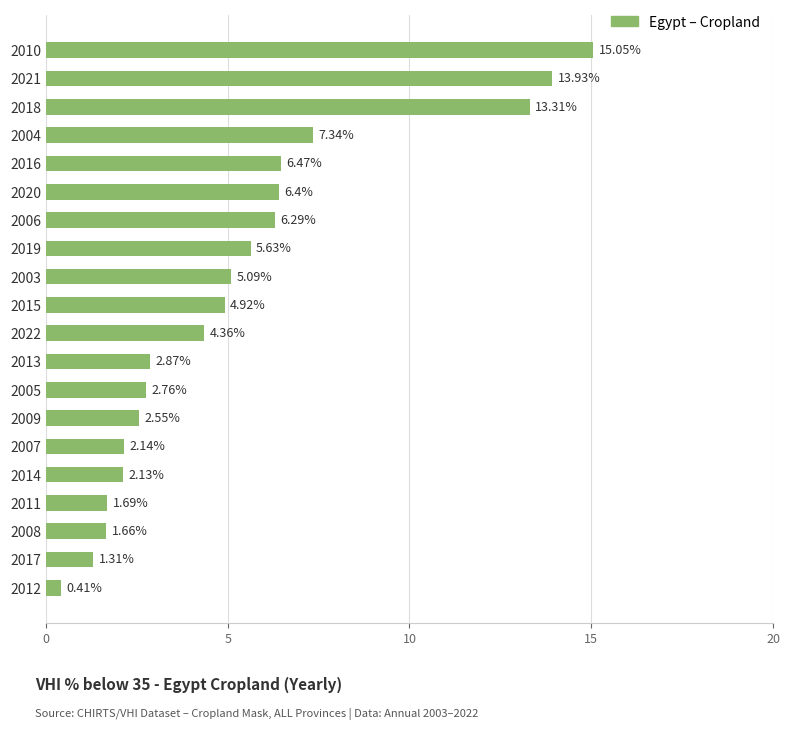

What is the difference between the maximum and minimum values?

14.6